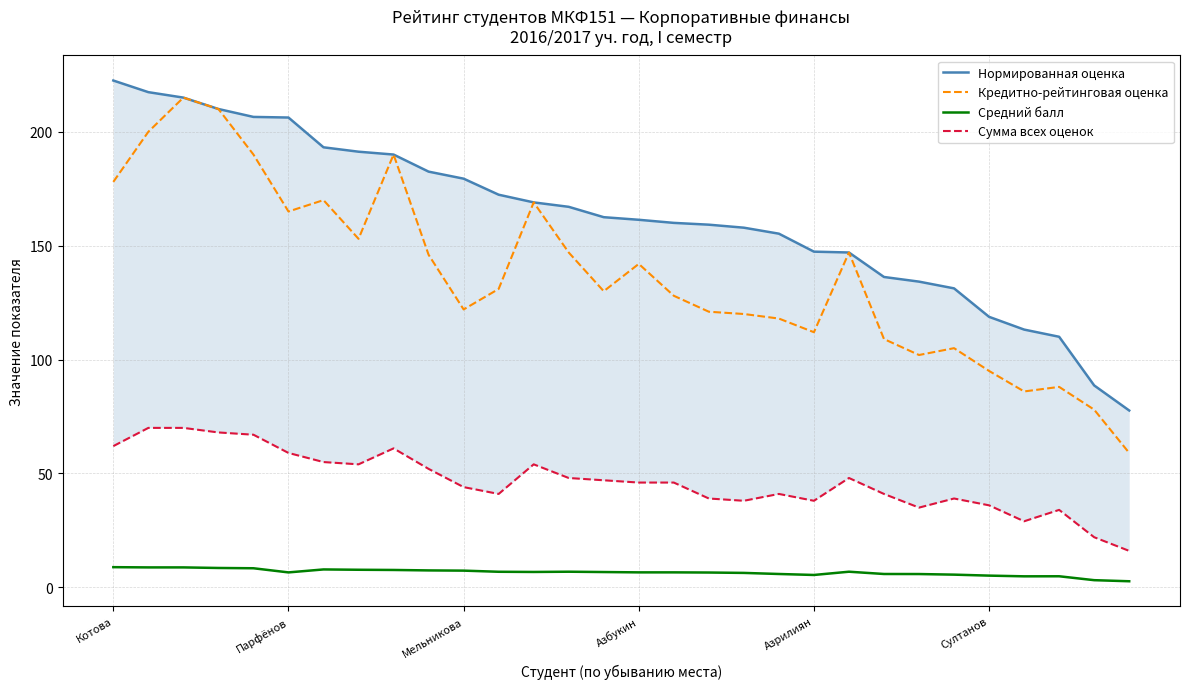

Does the chart have visible grid lines?

Yes